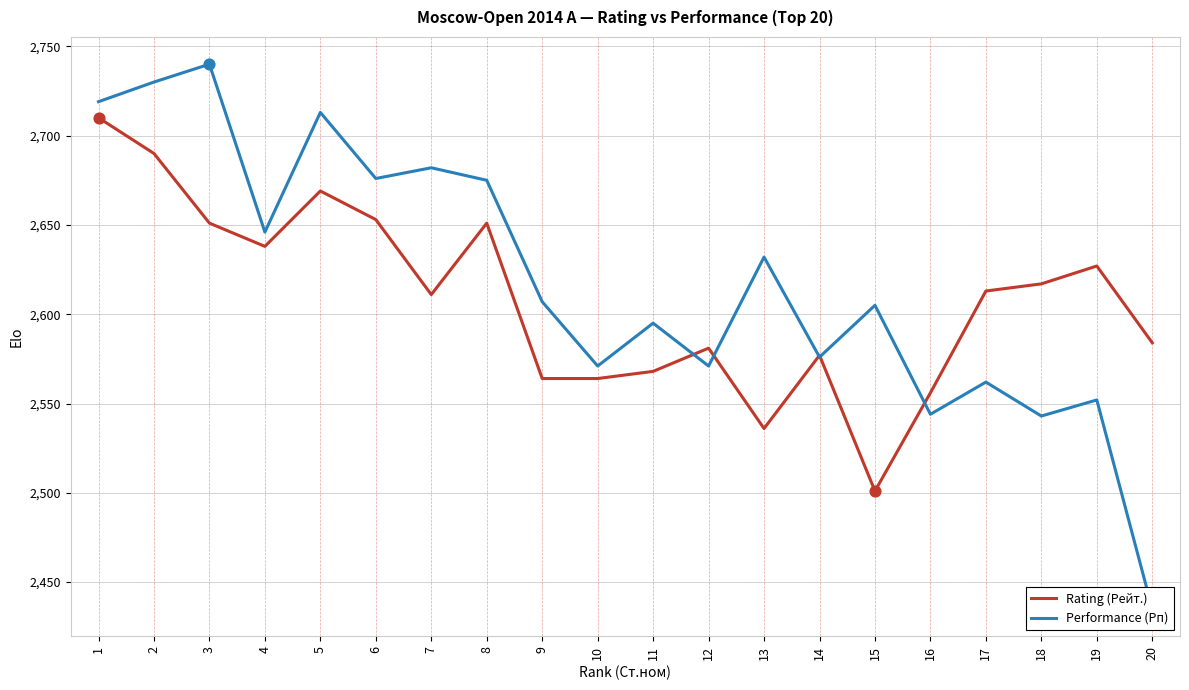

Which series has the largest total across all categories?

Performance (Рп)